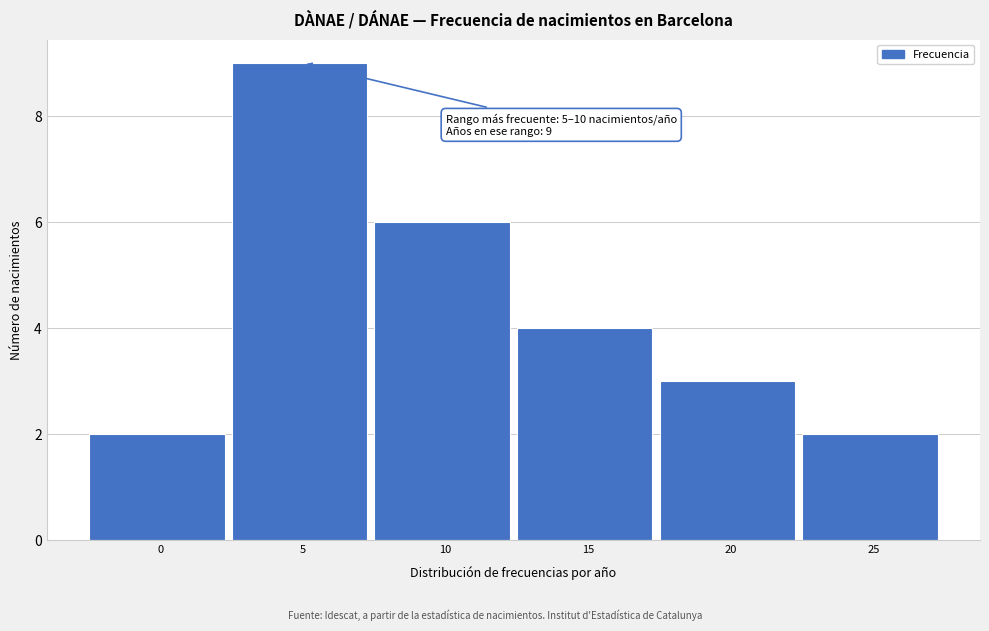

Reading right to left, list all the values displayed in this chart.

25=2	20=3	15=4	10=6	5=9	0=2